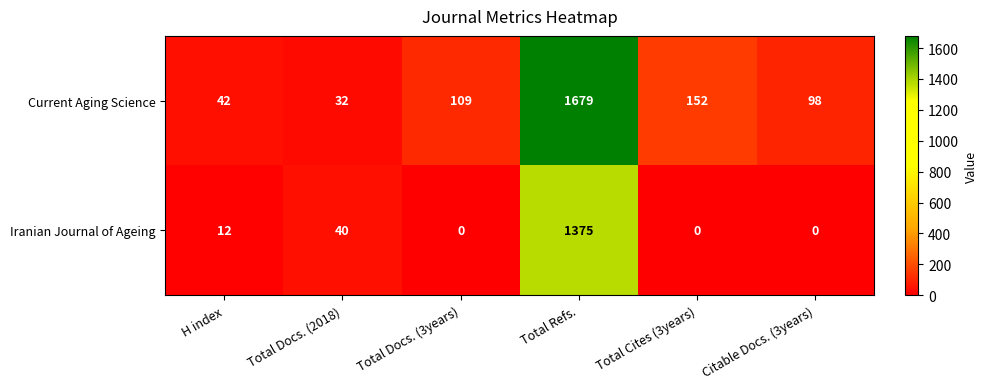

What is the difference between the Current Aging Science values at Total Docs. (3years) and Total Docs. (2018)?

77